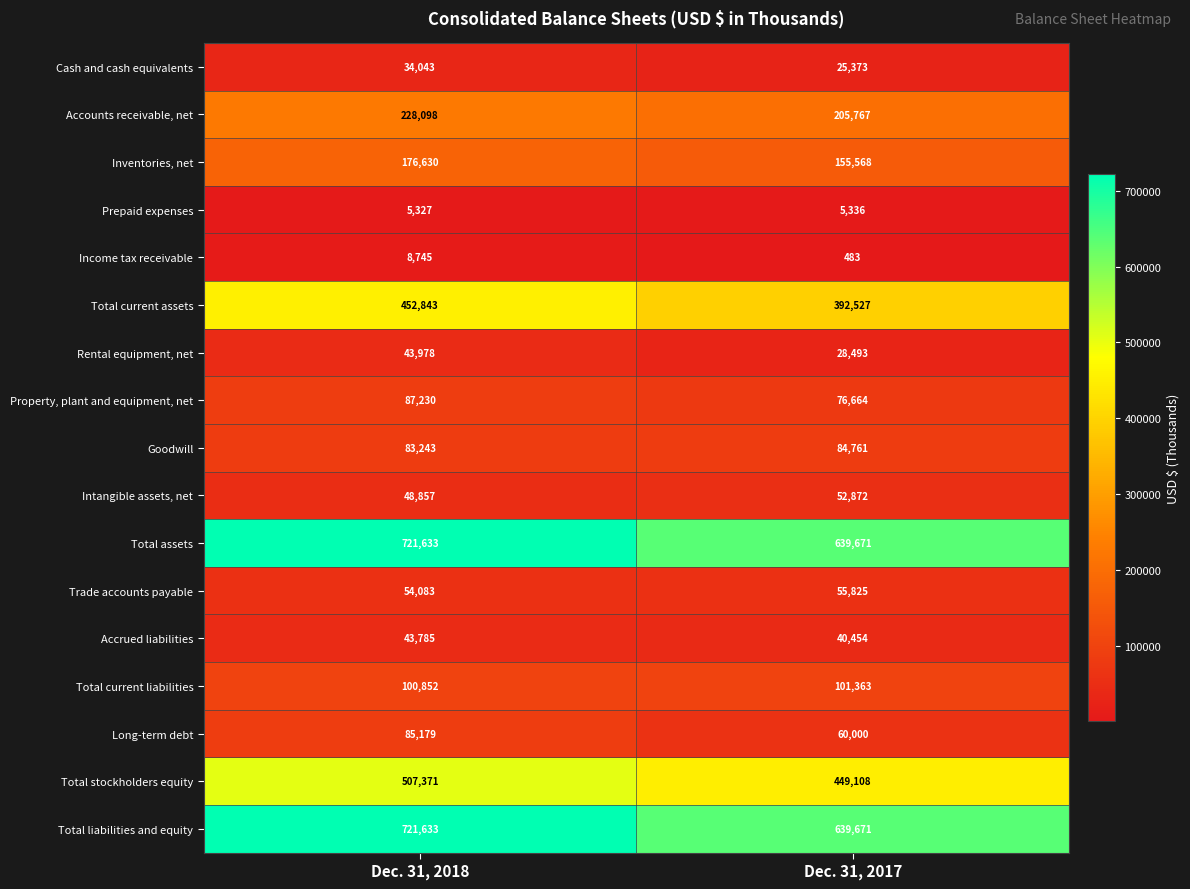

Is it true that Rental equipment, net equals 18183 at Dec. 31, 2017?

False